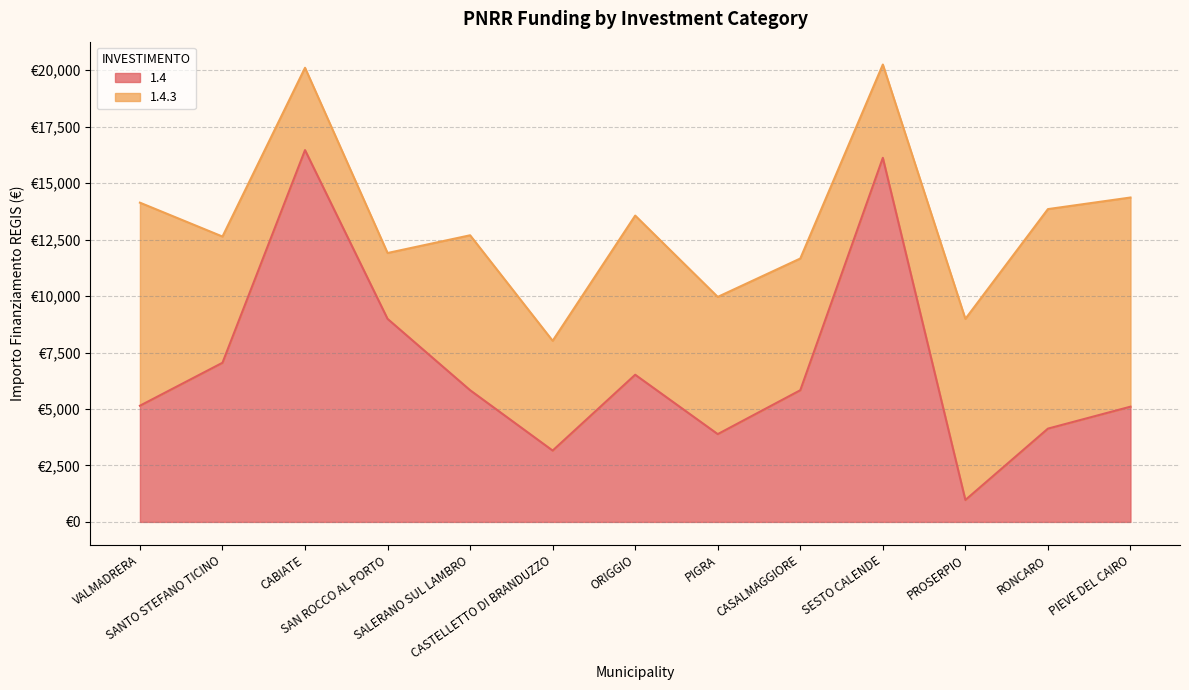

List the labels in order of value, smallest first.

PROSERPIO, CASTELLETTO DI BRANDUZZO, PIGRA, RONCARO, PIEVE DEL CAIRO, VALMADRERA, CASALMAGGIORE, SALERANO SUL LAMBRO, ORIGGIO, SANTO STEFANO TICINO, SAN ROCCO AL PORTO, SESTO CALENDE, CABIATE